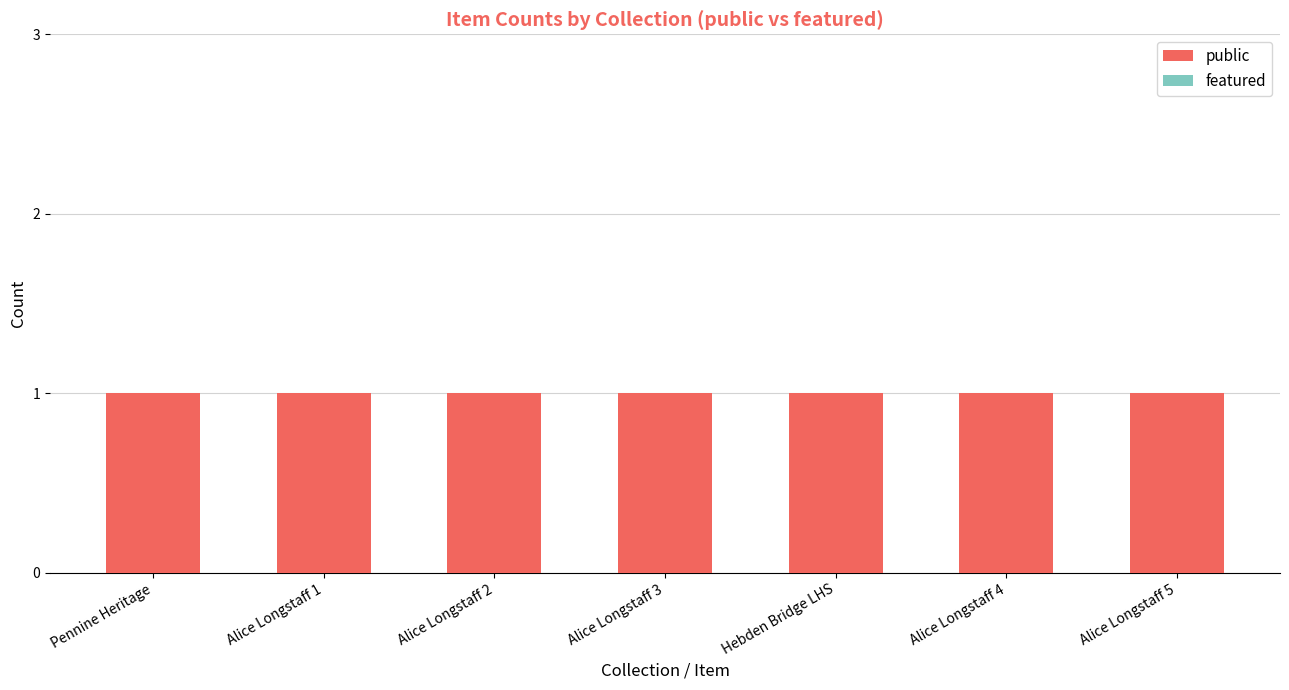

What is the label of the 2nd bar from the right?

Alice Longstaff 4